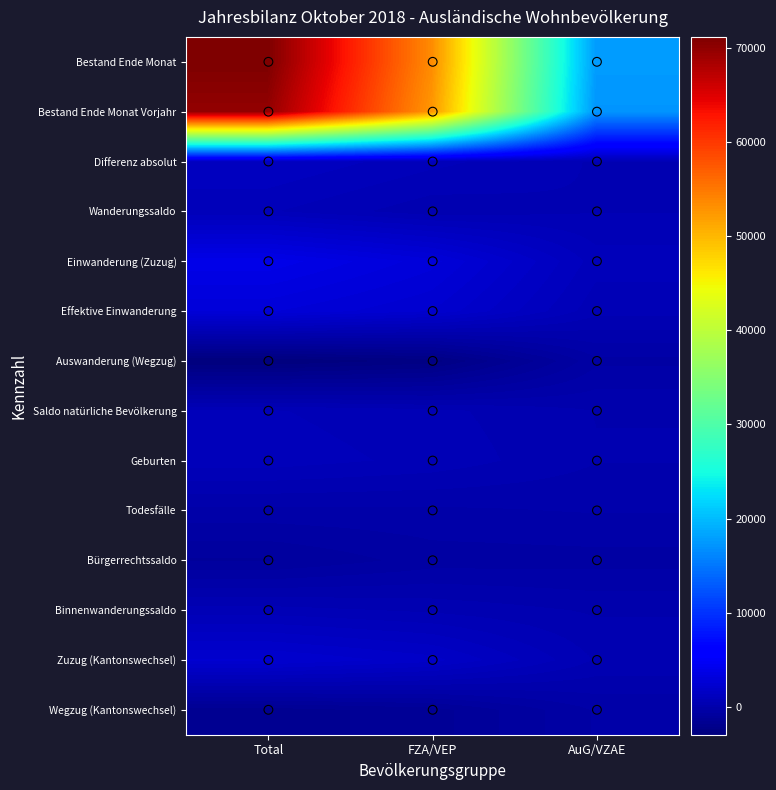

At which label does Zuzug (Kantonswechsel) reach its peak?

Total